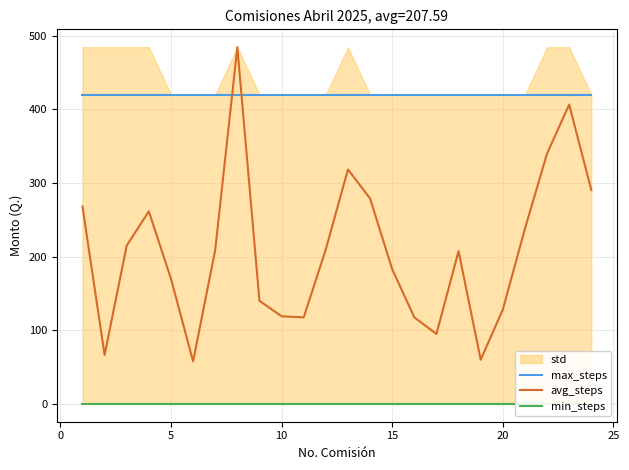

Which series has the largest range (max minus min)?

avg_steps